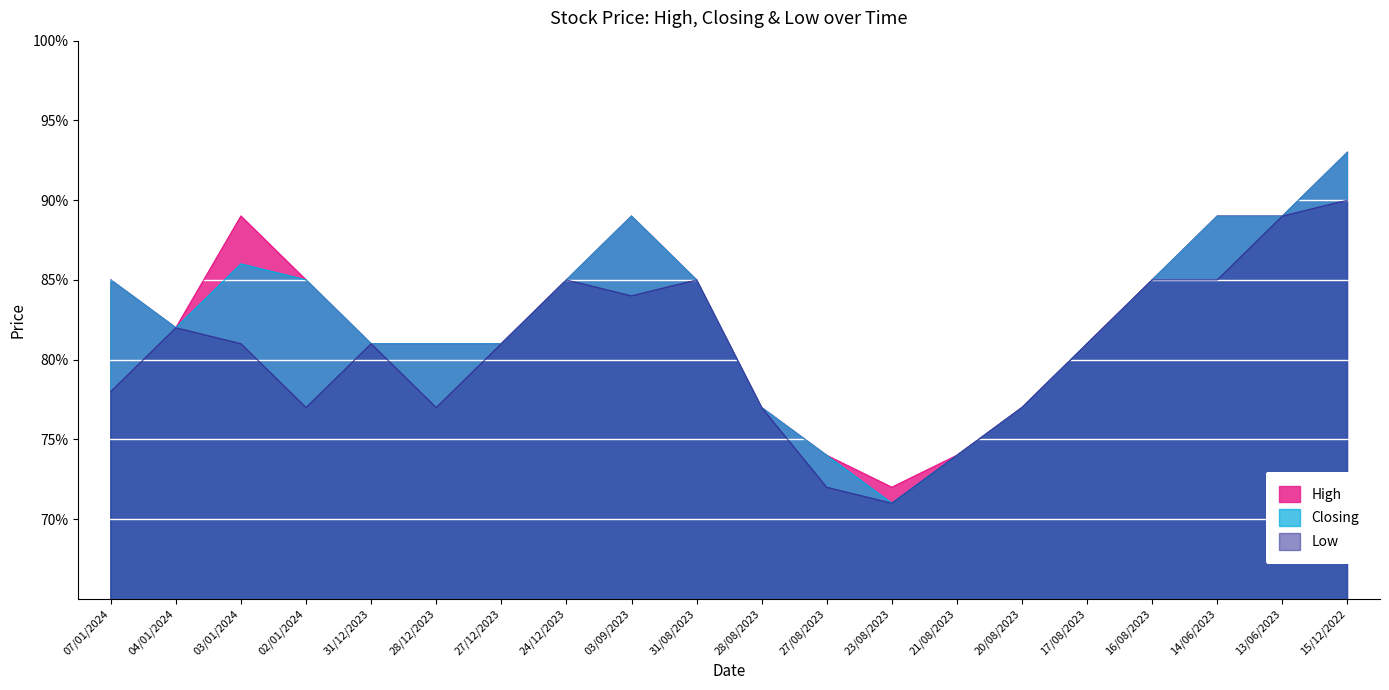

Which category has the highest value across all series?

15/12/2022